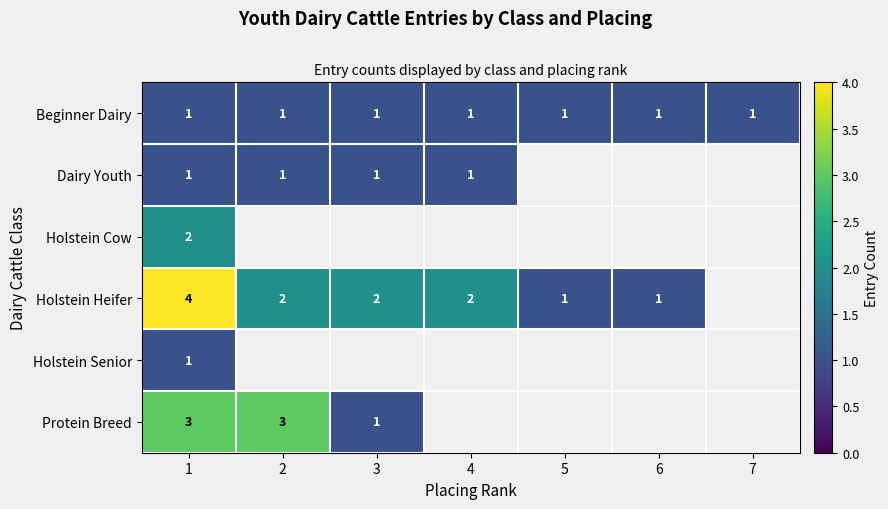

Is it true that Dairy Youth equals 0 at 3?

False